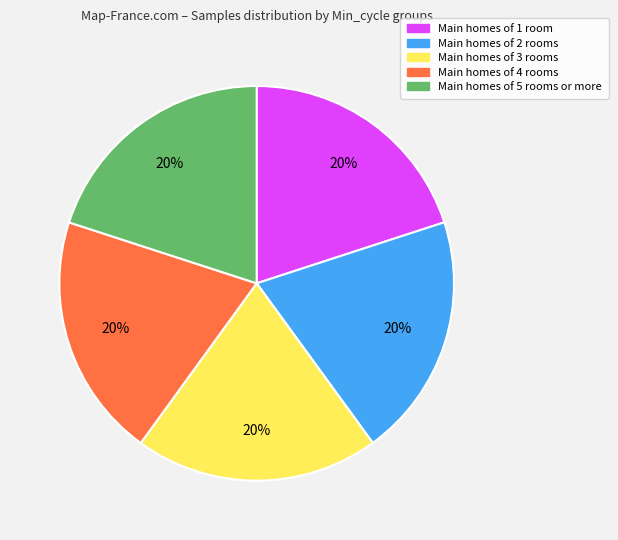

Does any single category account for the majority?

No